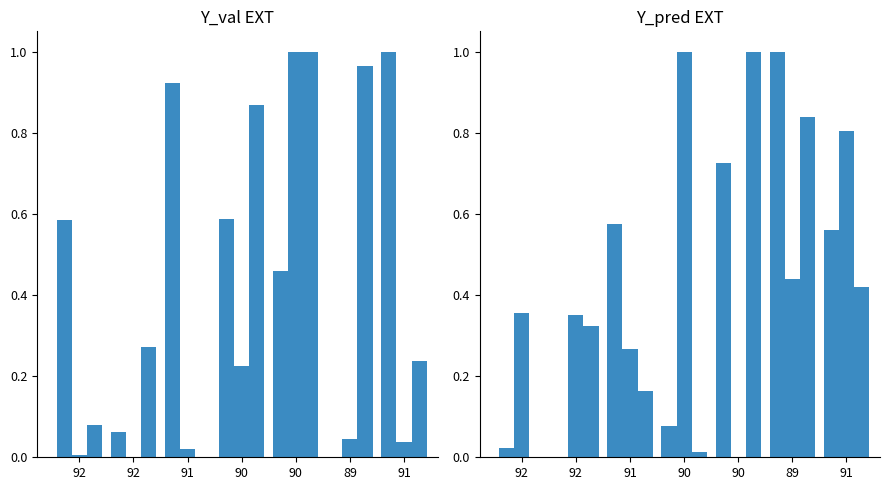

What is the difference between the Temperatura aria - Min values at 92 and 90?

0.3